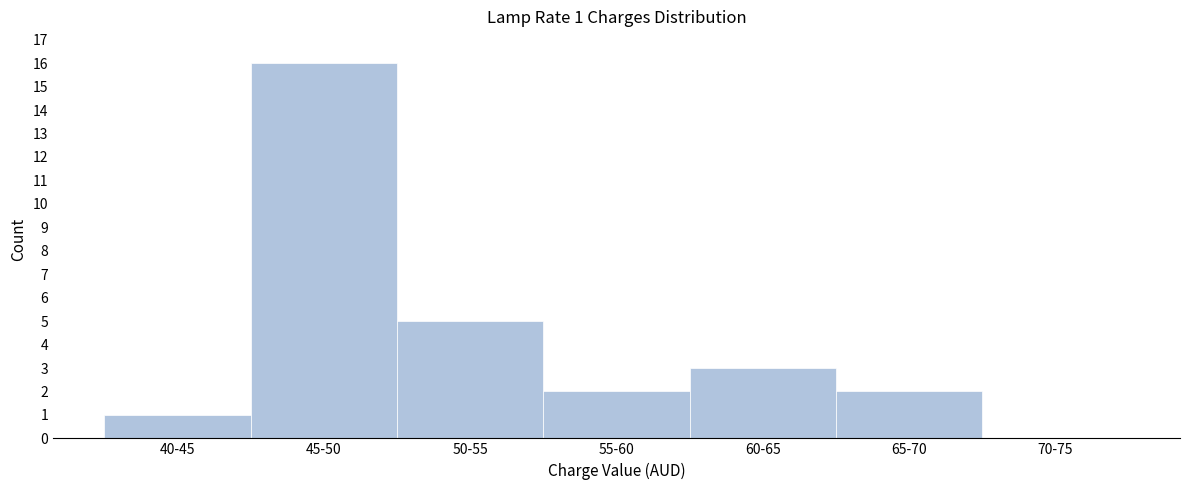

Reading left to right, extract all data points from this chart.

40-45=1	45-50=16	50-55=5	55-60=2	60-65=3	65-70=2	70-75=0